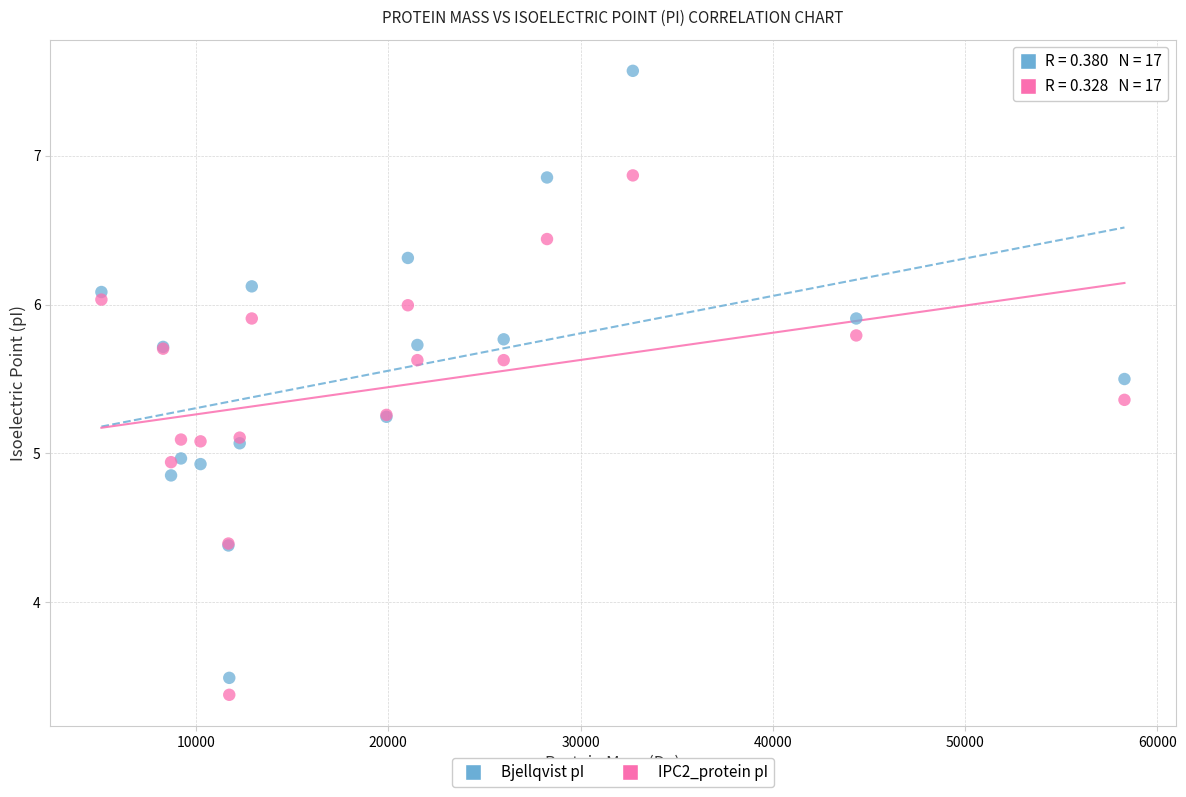

Which series contains the highest Y value?

Bjellqvist pI